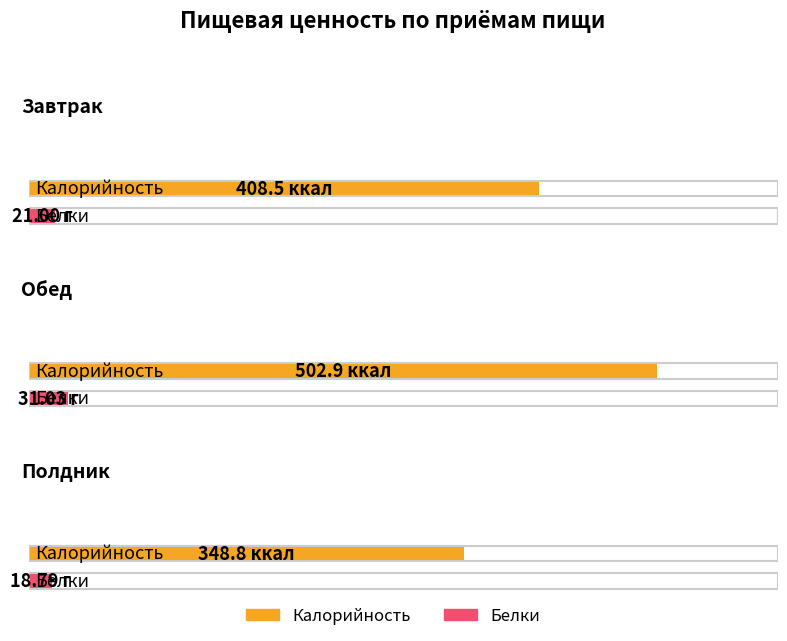

What is the sum of all Белки values?

70.8